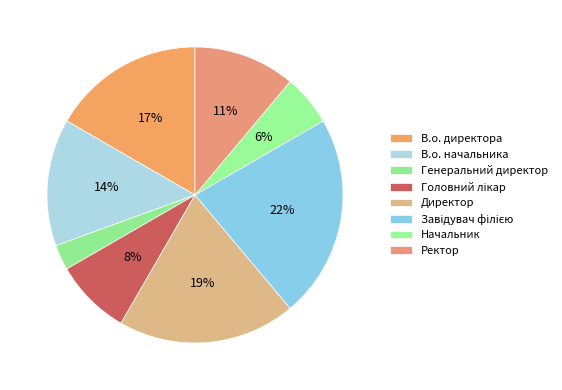

To the nearest percent, what is the combined percentage of Директор and Начальник?

25%